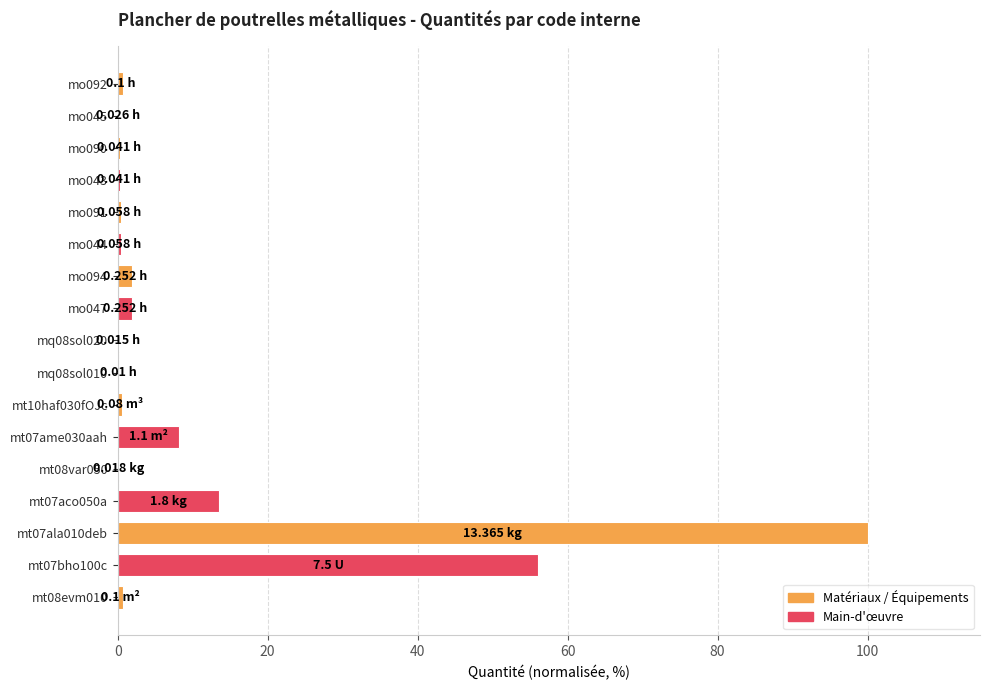

What is the change in value from mt07bho100c to mt07aco050a?

-42.6